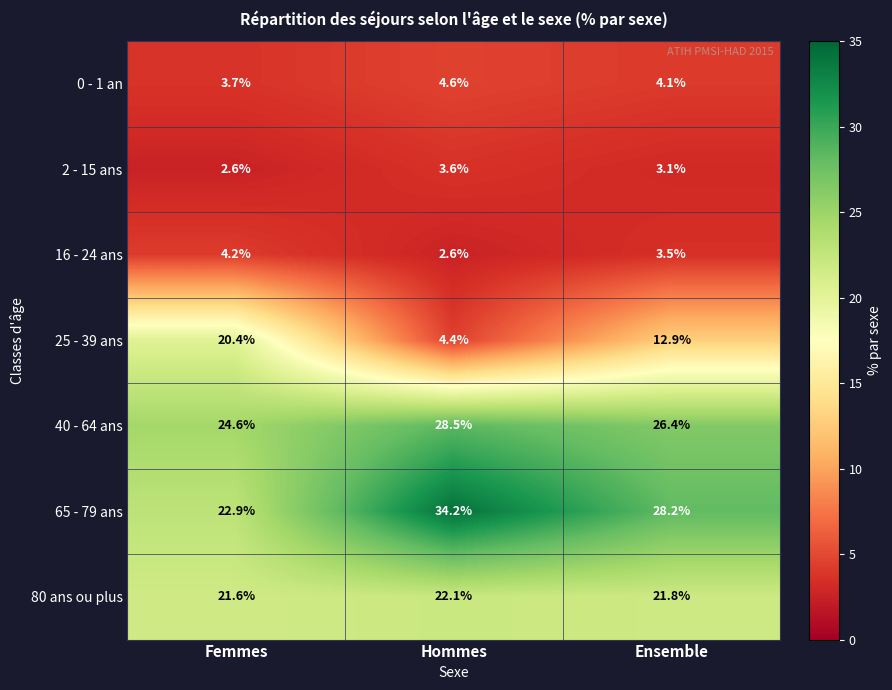

Is the value of 2 - 15 ans at Ensemble greater than the value of 0 - 1 an at Hommes?

No